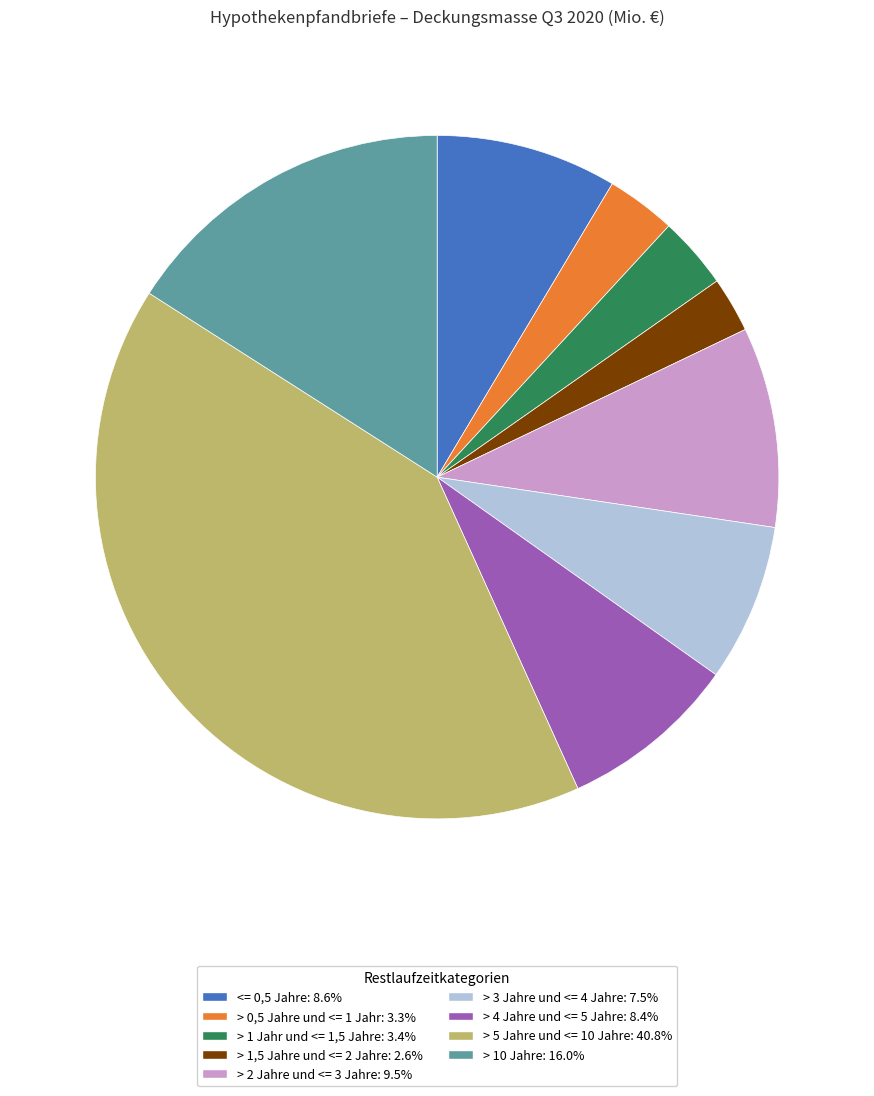

Combined, do > 2 Jahre und <= 3 Jahre and > 1,5 Jahre und <= 2 Jahre account for over 50%?

No